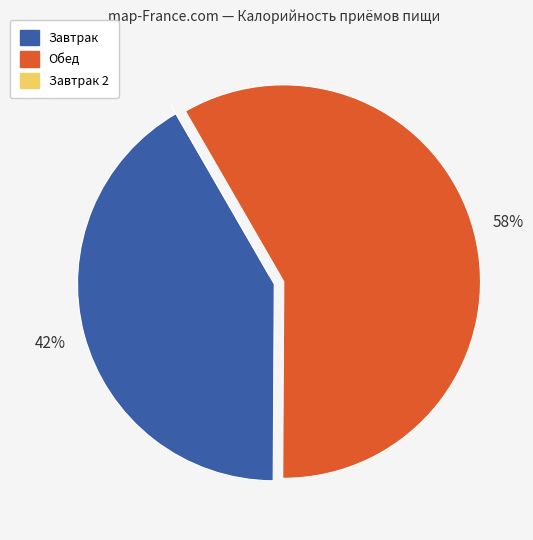

To the nearest percent, what is the average slice percentage?

33%